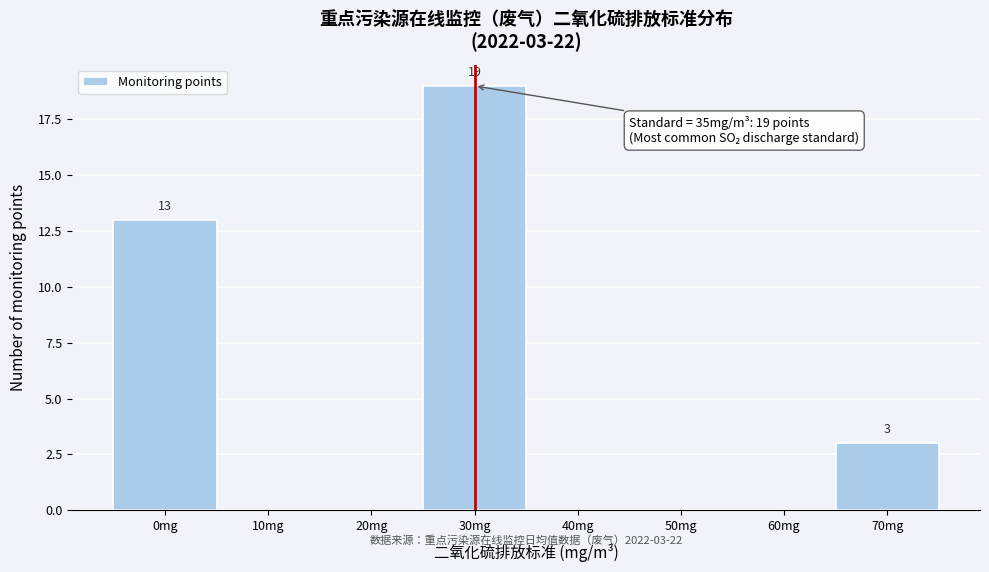

Reading left to right, transcribe all the data shown in this chart.

0mg=13	10mg=0	20mg=0	30mg=19	40mg=0	50mg=0	60mg=0	70mg=3